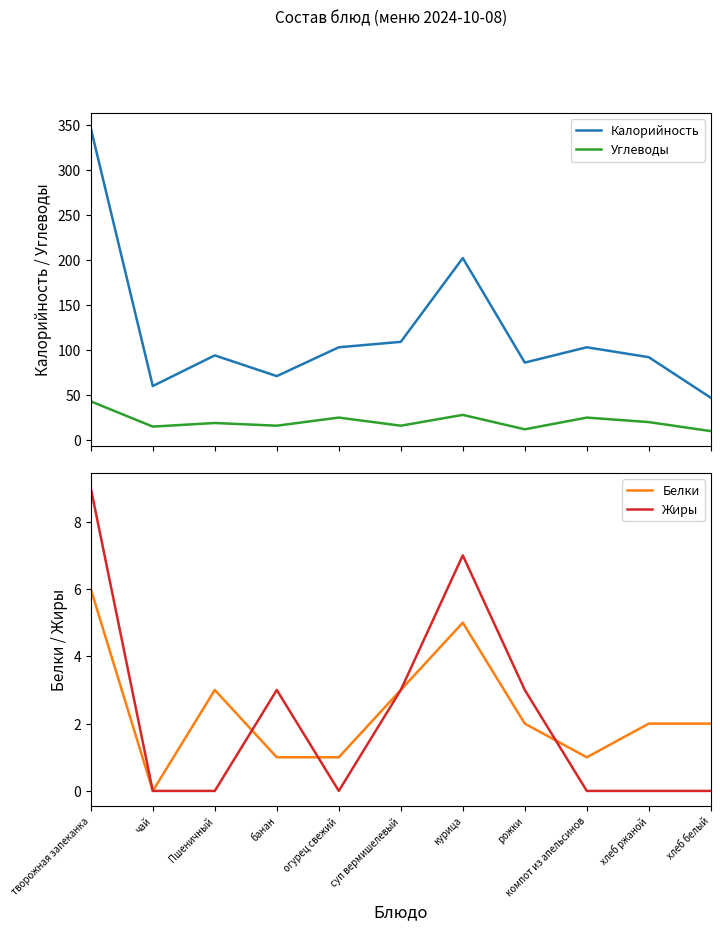

What is the difference between the highest and lowest values at рожки?

84